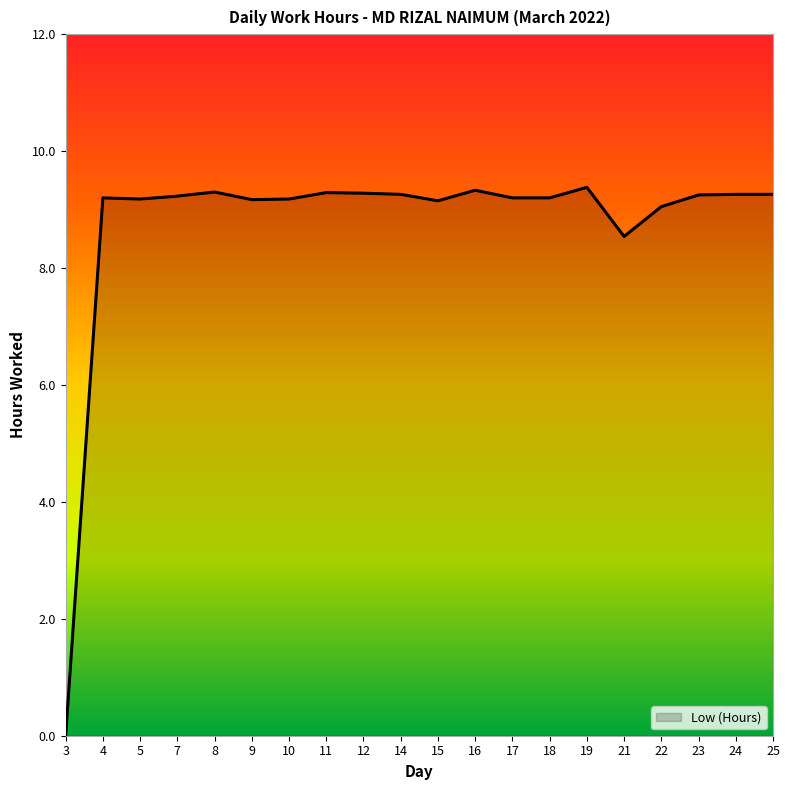

How many lines are shown in the chart?

1